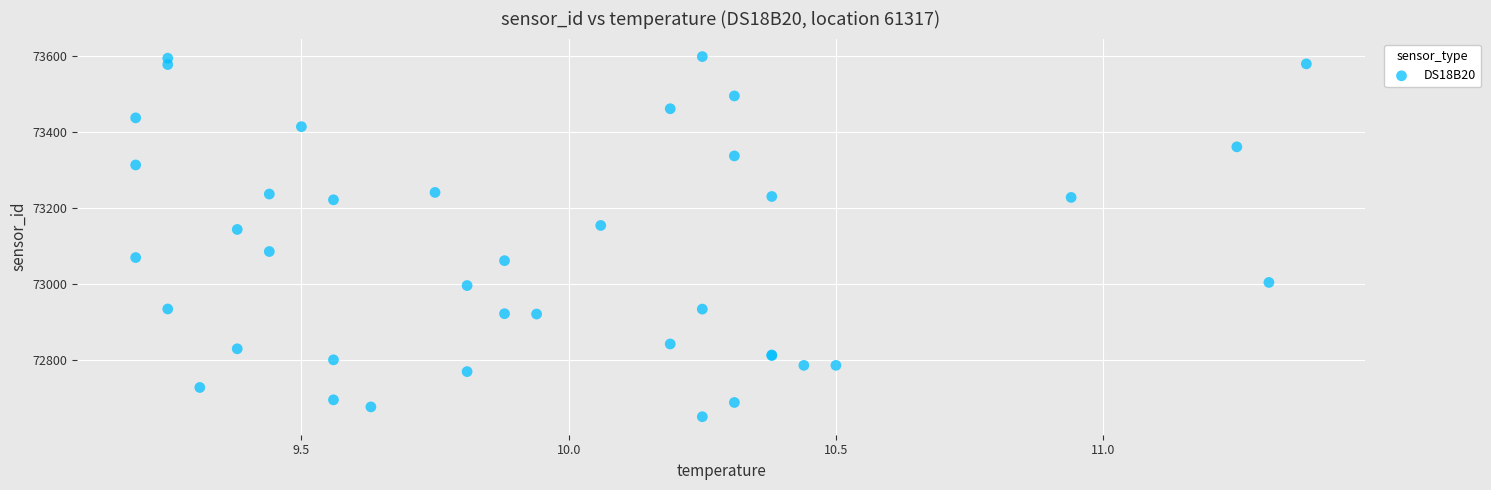

What Y value in the scatter plot is closest to 73124?

73143.2